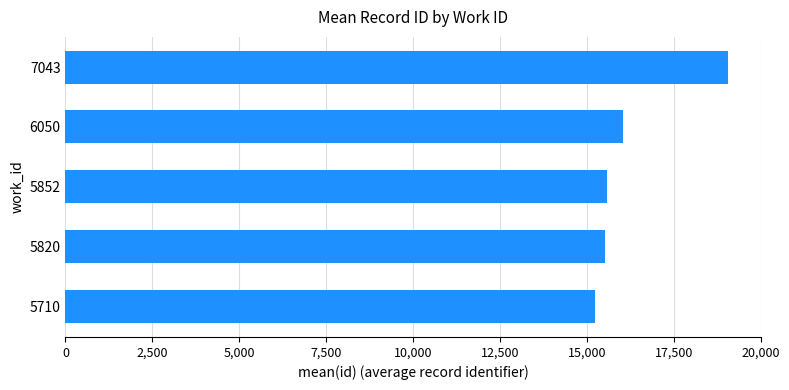

What is the change in value from 5710 to 7043?

+3828